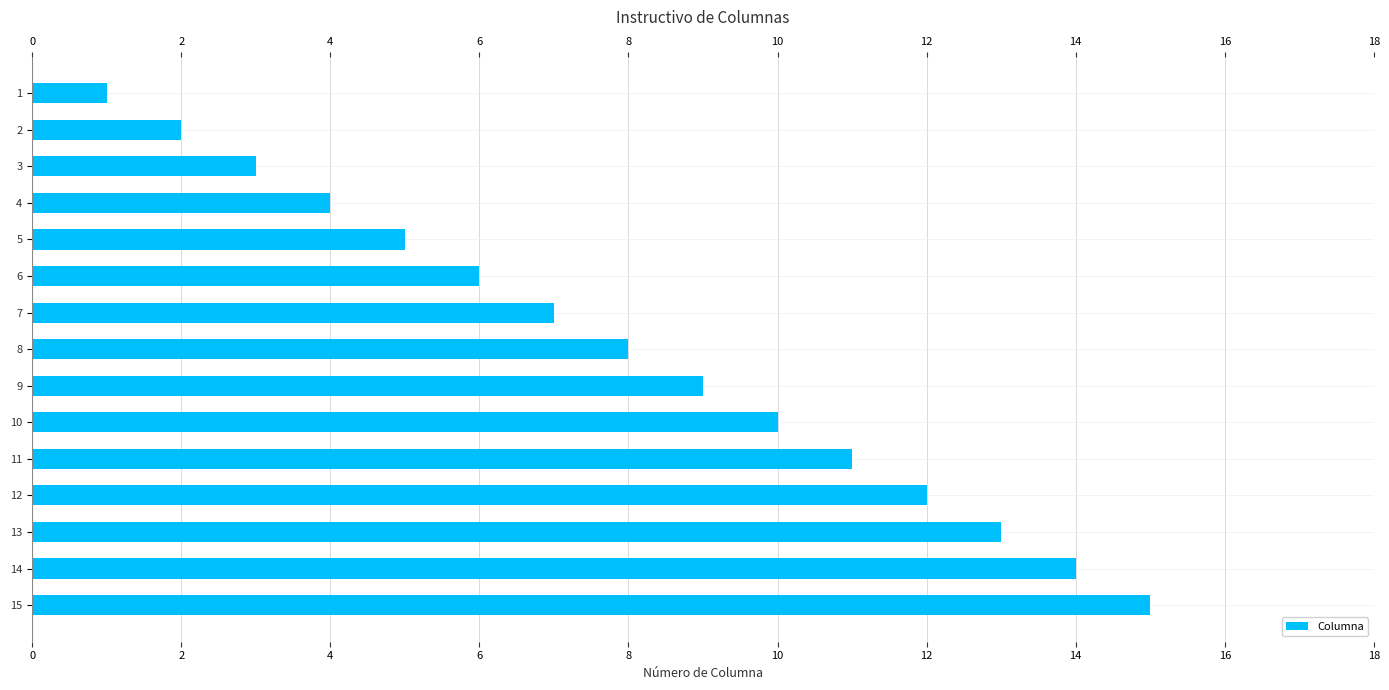

Rank the categories by value from highest to lowest.

15, 14, 13, 12, 11, 10, 9, 8, 7, 6, 5, 4, 3, 2, 1